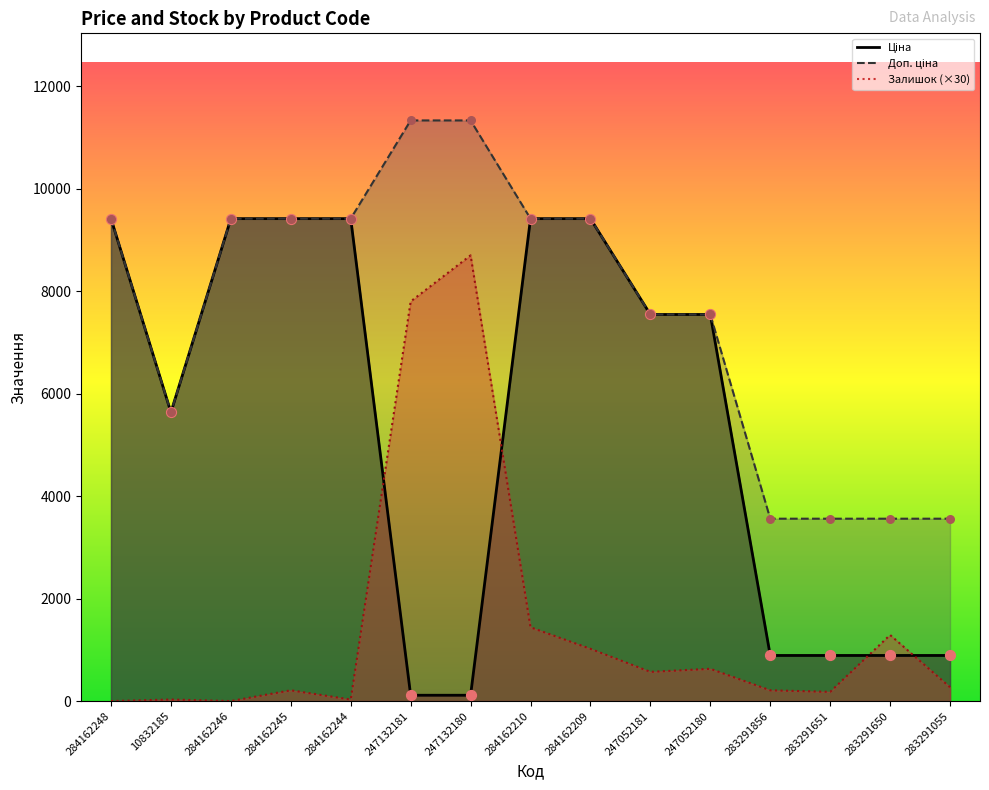

Which series reaches the minimum Y coordinate?

Залишок